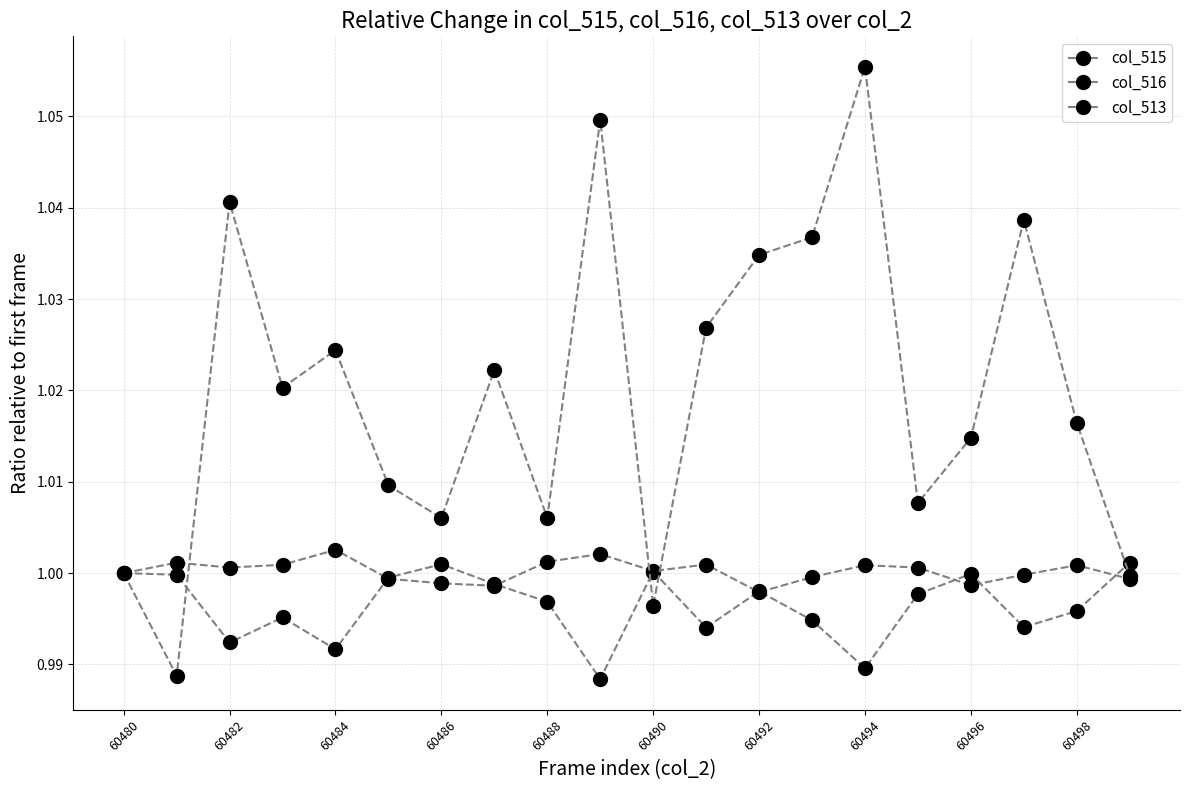

Reading left to right, transcribe all the data shown in this chart.

col_515: 1.0	1.0	1.0	1.0	1.0	1.0	1.0	1.0	1.0	1.0	1.0	1.0	1.0	1.0	1.0	1.0	1.0	1.0	1.0	1.0
col_516: 1.0	1.0	1.0	1.0	1.0	1.0	1.0	1.0	1.0	1.0	1.0	1.0	1.0	1.0	1.0	1.0	1.0	1.0	1.0	1.0
col_513: 1.0	1.0	1.0	1.0	1.0	1.0	1.0	1.0	1.0	1.0	1.0	1.0	1.0	1.0	1.1	1.0	1.0	1.0	1.0	1.0